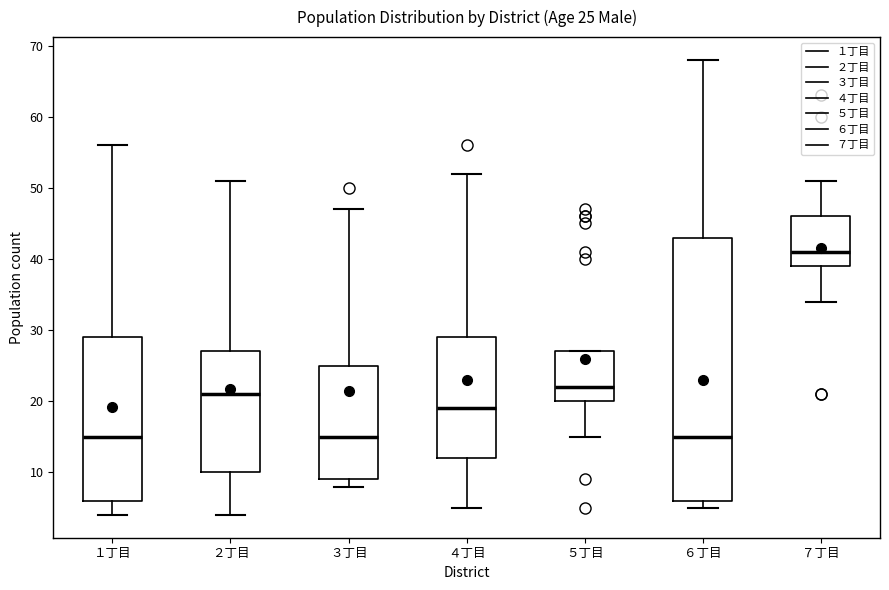

Comparing the boxes themselves (not the whiskers), which one is the tallest?

６丁目